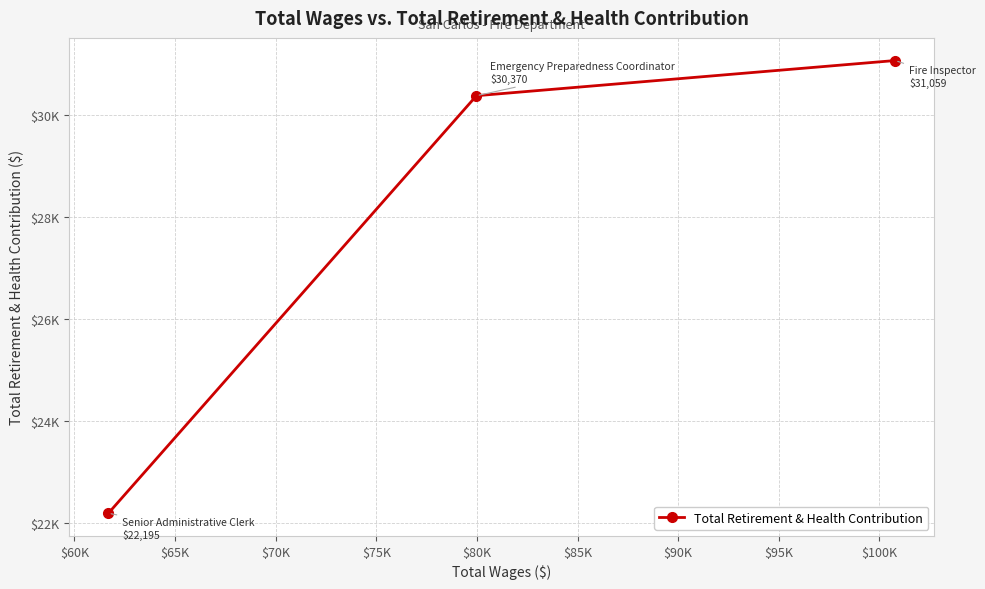

How many data points are above 30370?

1